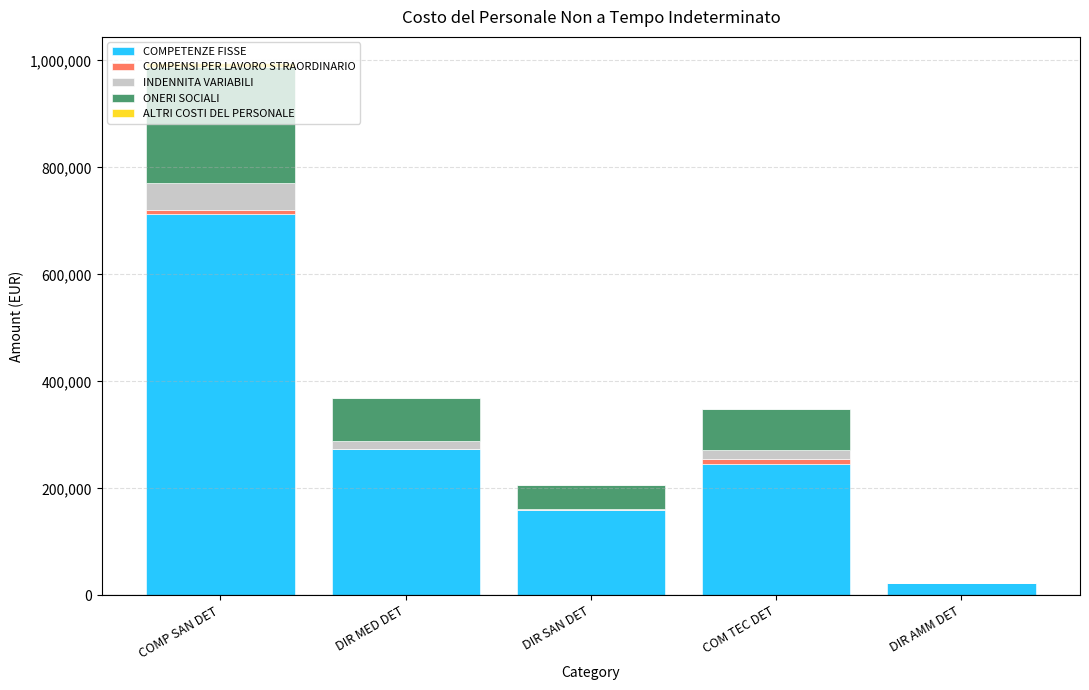

Which category has the highest value in the COMPETENZE FISSE series?

COMP SAN DET